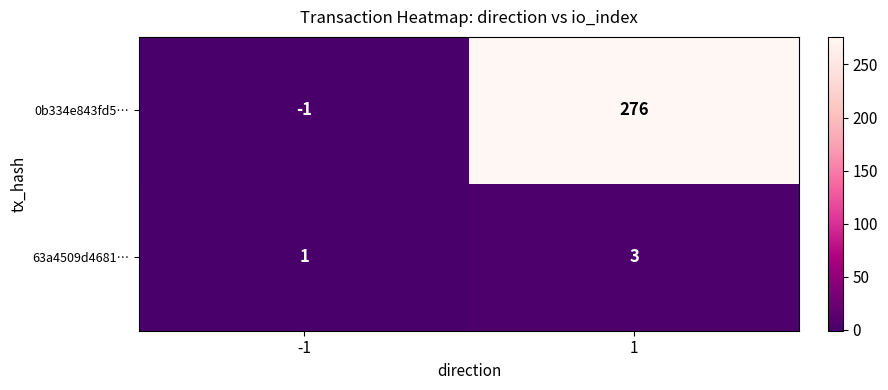

Reading left to right, list all the values displayed in this chart.

0b334e843fd5…: -1	276
63a4509d4681…: 1	3